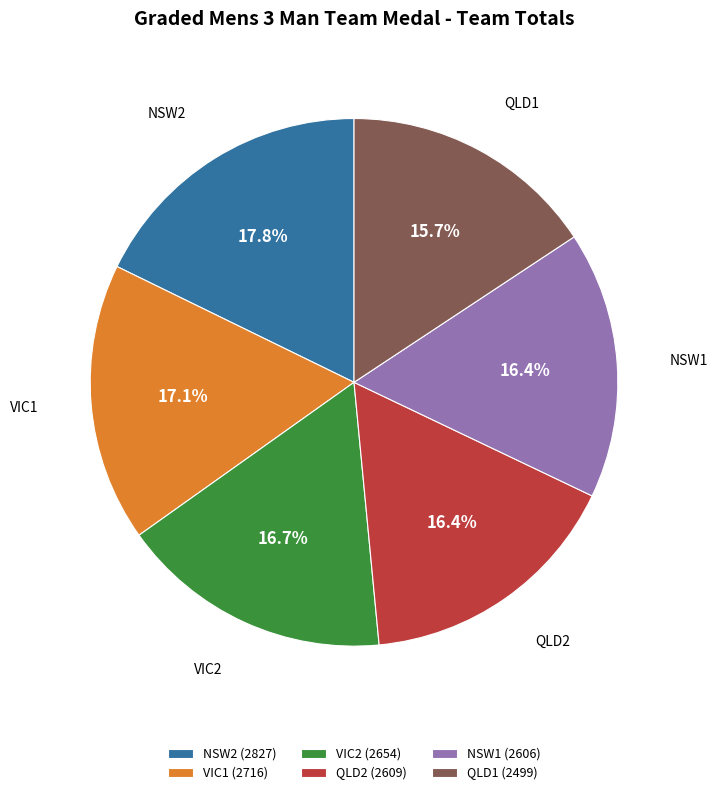

Does VIC2 account for over 50% of the chart?

No